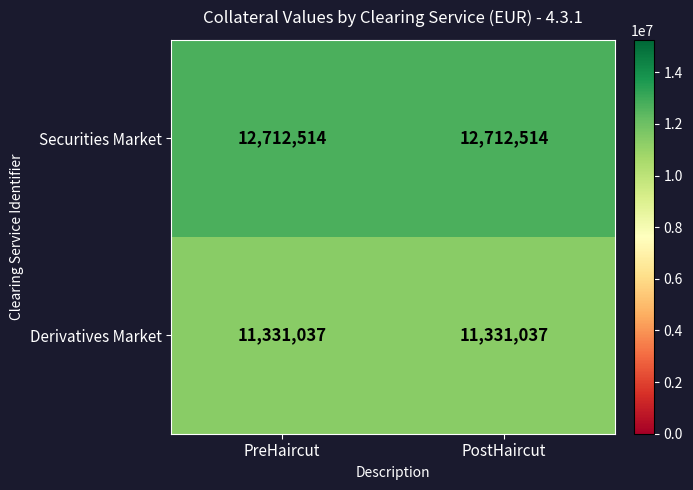

True or false: Securities Market has a value of 3484031 at PostHaircut.

False